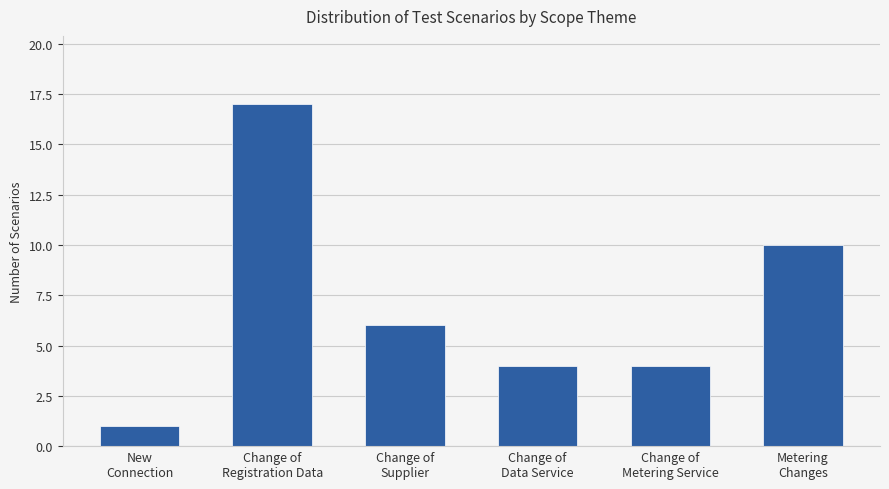

At which label is the value closest to 9?

Metering
Changes